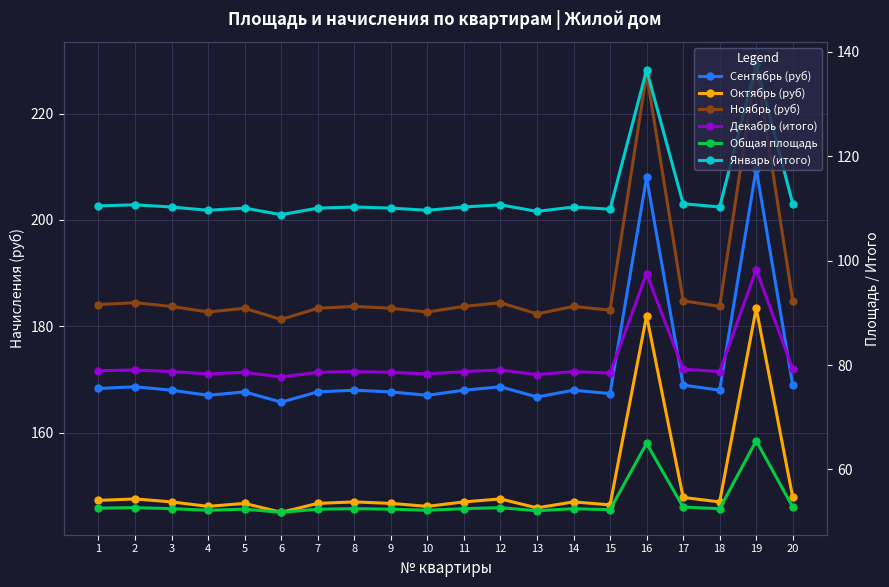

Reading left to right, extract all data points from this chart.

Сентябрь (руб): 1=168.3	2=168.6	3=168.0	4=167.0	5=167.7	6=165.8	7=167.7	8=168.0	9=167.7	10=167.0	11=168.0	12=168.6	13=166.7	14=168.0	15=167.4	16=208.0	17=169.0	18=168.0	19=209.6	20=169.0
Октябрь (руб): 1=147.3	2=147.6	3=147.0	4=146.2	5=146.7	6=145.0	7=146.7	8=147.0	9=146.7	10=146.2	11=147.0	12=147.6	13=145.9	14=147.0	15=146.4	16=182.0	17=147.8	18=147.0	19=183.4	20=147.8
Ноябрь (руб): 1=184.1	2=184.4	3=183.8	4=182.7	5=183.4	6=181.3	7=183.4	8=183.8	9=183.4	10=182.7	11=183.8	12=184.4	13=182.3	14=183.8	15=183.1	16=227.5	17=184.8	18=183.8	19=229.2	20=184.8
Декабрь (итого): 1=78.9	2=79.0	3=78.8	4=78.3	5=78.6	6=77.7	7=78.6	8=78.8	9=78.6	10=78.3	11=78.8	12=79.0	13=78.2	14=78.8	15=78.5	16=97.5	17=79.2	18=78.8	19=98.2	20=79.2
Общая площадь: 1=52.6	2=52.7	3=52.5	4=52.2	5=52.4	6=51.8	7=52.4	8=52.5	9=52.4	10=52.2	11=52.5	12=52.7	13=52.1	14=52.5	15=52.3	16=65.0	17=52.8	18=52.5	19=65.5	20=52.8
Январь (итого): 1=110.5	2=110.7	3=110.2	4=109.6	5=110.0	6=108.8	7=110.0	8=110.2	9=110.0	10=109.6	11=110.2	12=110.7	13=109.4	14=110.2	15=109.8	16=136.5	17=110.9	18=110.2	19=137.6	20=110.9